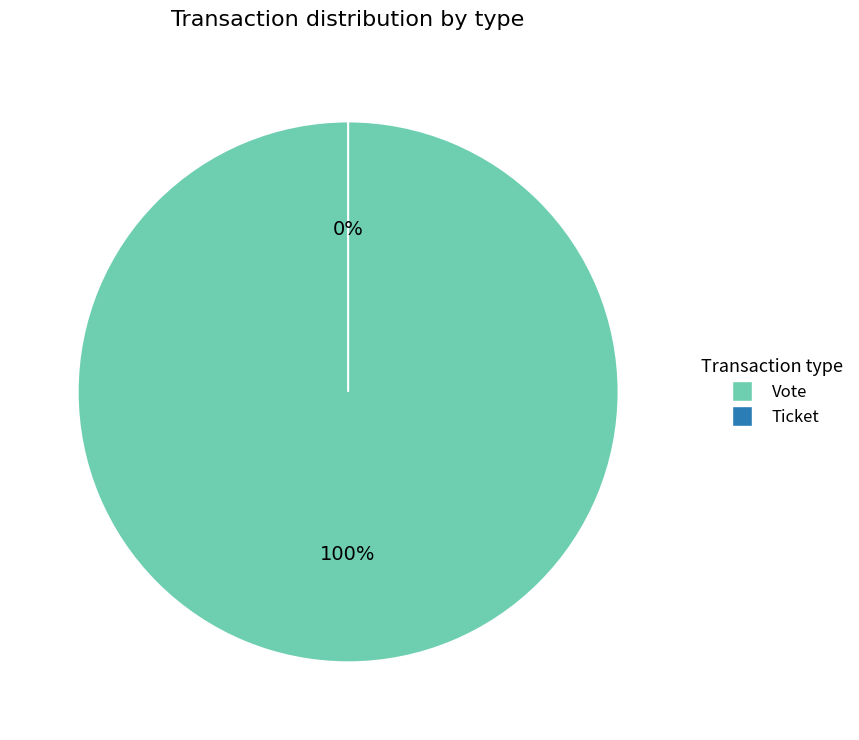

Between Ticket and Vote, which is larger?

Vote